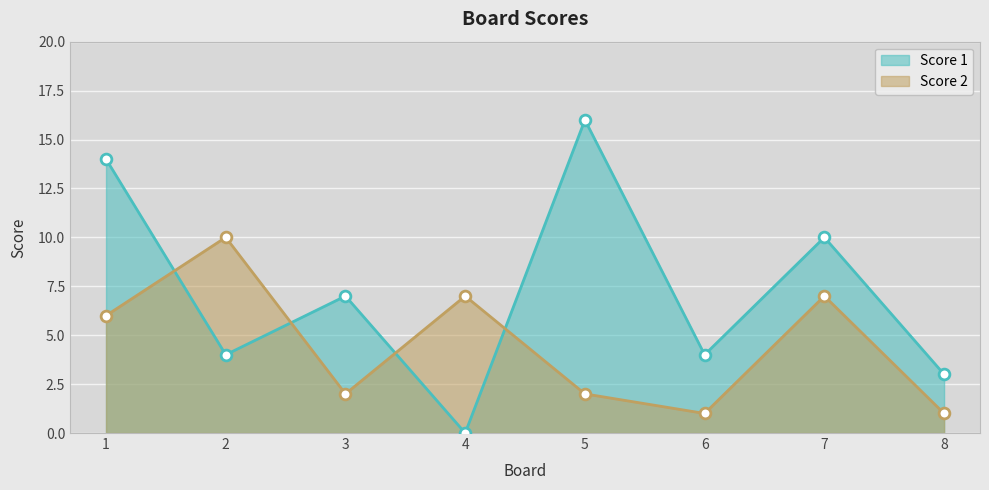

Which series contains the lowest Y value?

Score 1